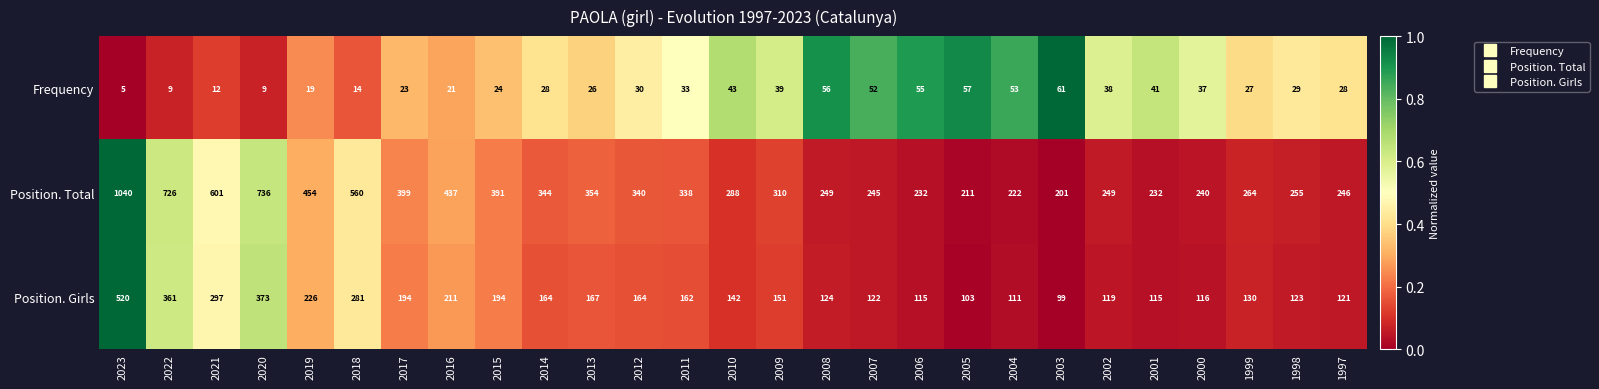

The value of Frequency at 2004 is 53. True or false?

True